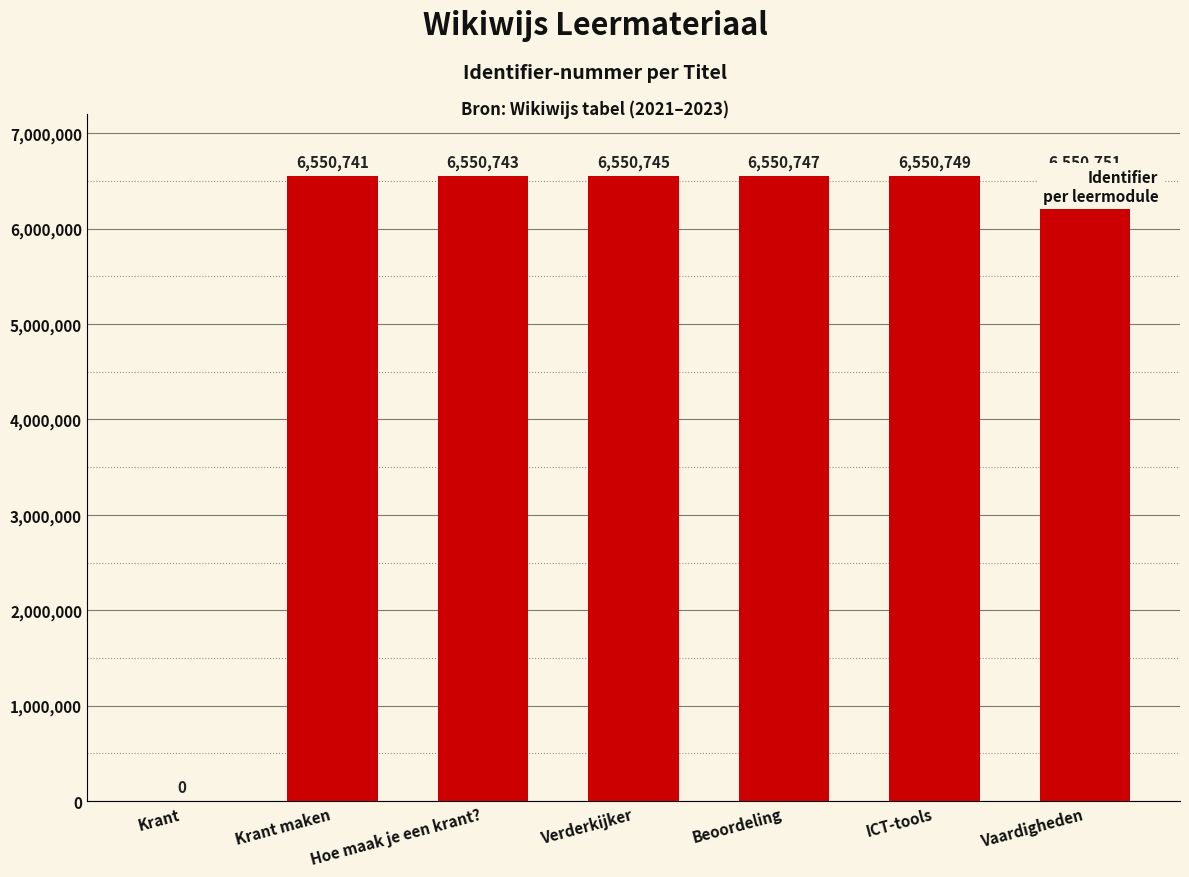

Rank the categories by value from lowest to highest.

Krant, Krant maken, Hoe maak je een krant?, Verderkijker, Beoordeling, ICT-tools, Vaardigheden